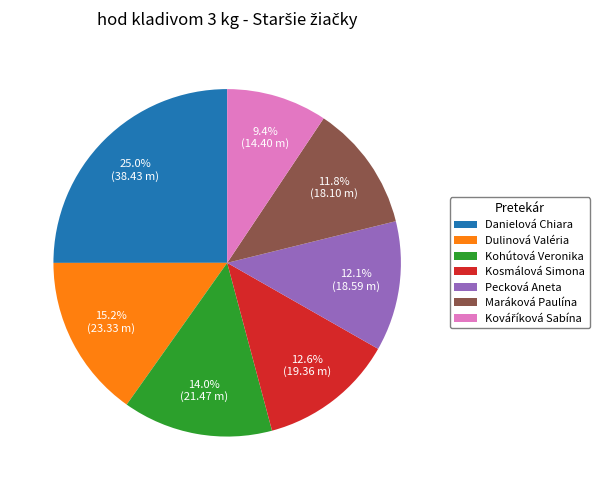

Count the number of slices in the pie.

7